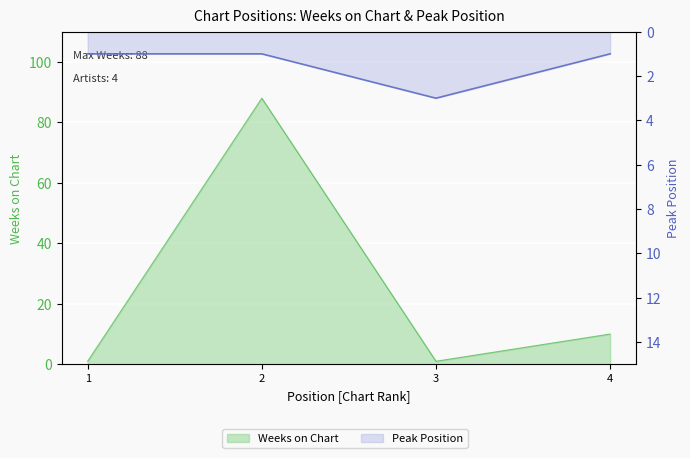

What are all the series names shown in the legend?

Weeks on Chart, Peak Position